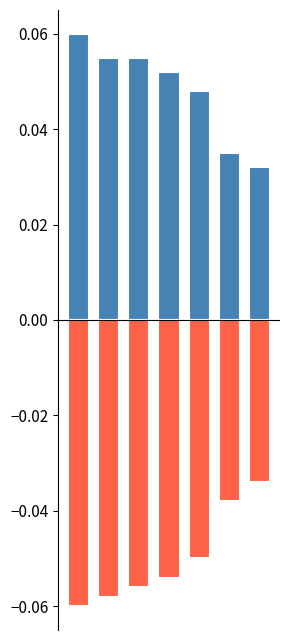

List the labels in order of rain_negative value, largest first.

6, 5, 4, 3, 2, 1, 0